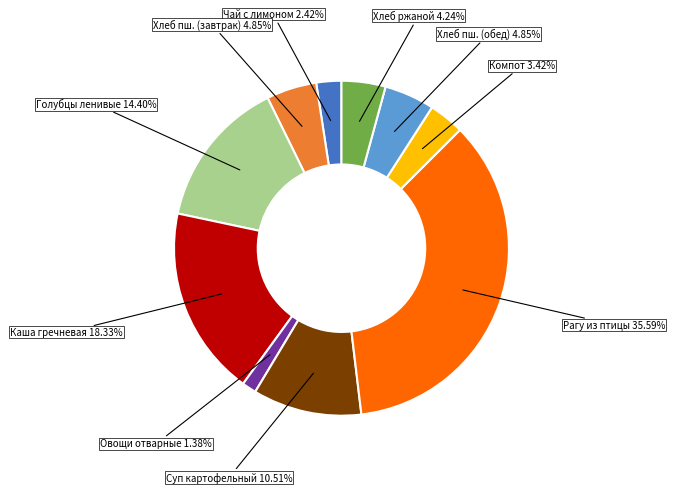

To the nearest percent, what is the difference between the largest and smallest slice percentages?

34%